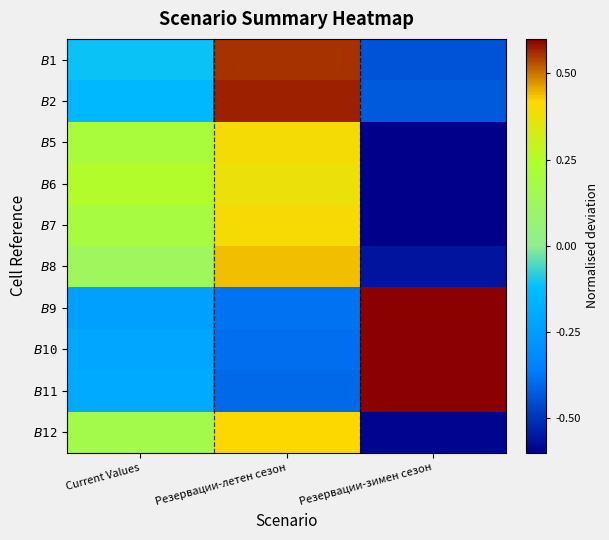

Reading right to left, transcribe all the data shown in this chart.

$B$1: Резервации-зимен сезон=-0.4	Резервации-летен сезон=0.6	Current Values=-0.1
$B$2: Резервации-зимен сезон=-0.4	Резервации-летен сезон=0.6	Current Values=-0.1
$B$5: Резервации-зимен сезон=-0.6	Резервации-летен сезон=0.4	Current Values=0.2
$B$6: Резервации-зимен сезон=-0.6	Резервации-летен сезон=0.4	Current Values=0.2
$B$7: Резервации-зимен сезон=-0.6	Резервации-летен сезон=0.4	Current Values=0.2
$B$8: Резервации-зимен сезон=-0.6	Резервации-летен сезон=0.4	Current Values=0.1
$B$9: Резервации-зимен сезон=0.6	Резервации-летен сезон=-0.4	Current Values=-0.2
$B$10: Резервации-зимен сезон=0.6	Резервации-летен сезон=-0.4	Current Values=-0.2
$B$11: Резервации-зимен сезон=0.6	Резервации-летен сезон=-0.4	Current Values=-0.2
$B$12: Резервации-зимен сезон=-0.6	Резервации-летен сезон=0.4	Current Values=0.2